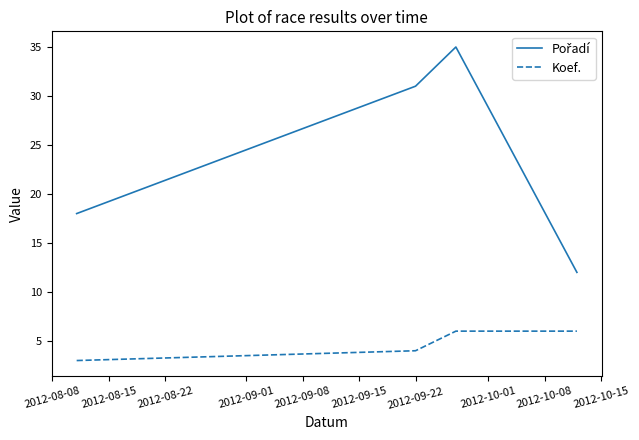

What is the sum of all Koef. values?

19